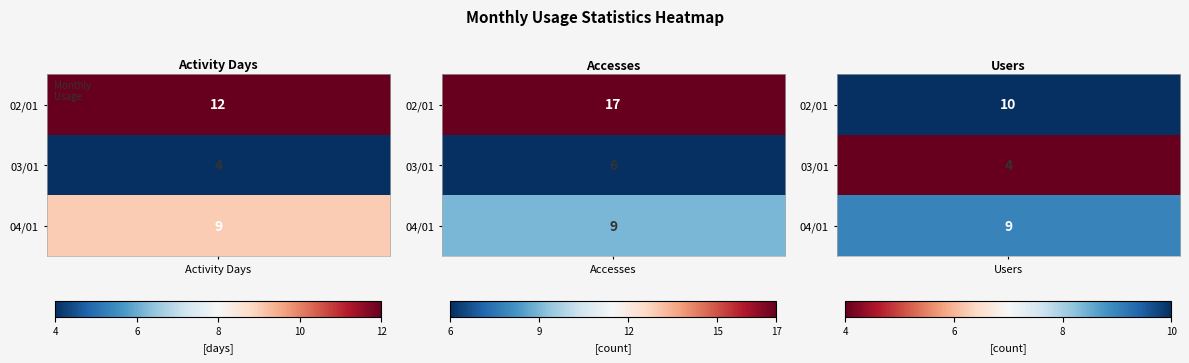

At which category is the sum across all series the highest?

Accesses